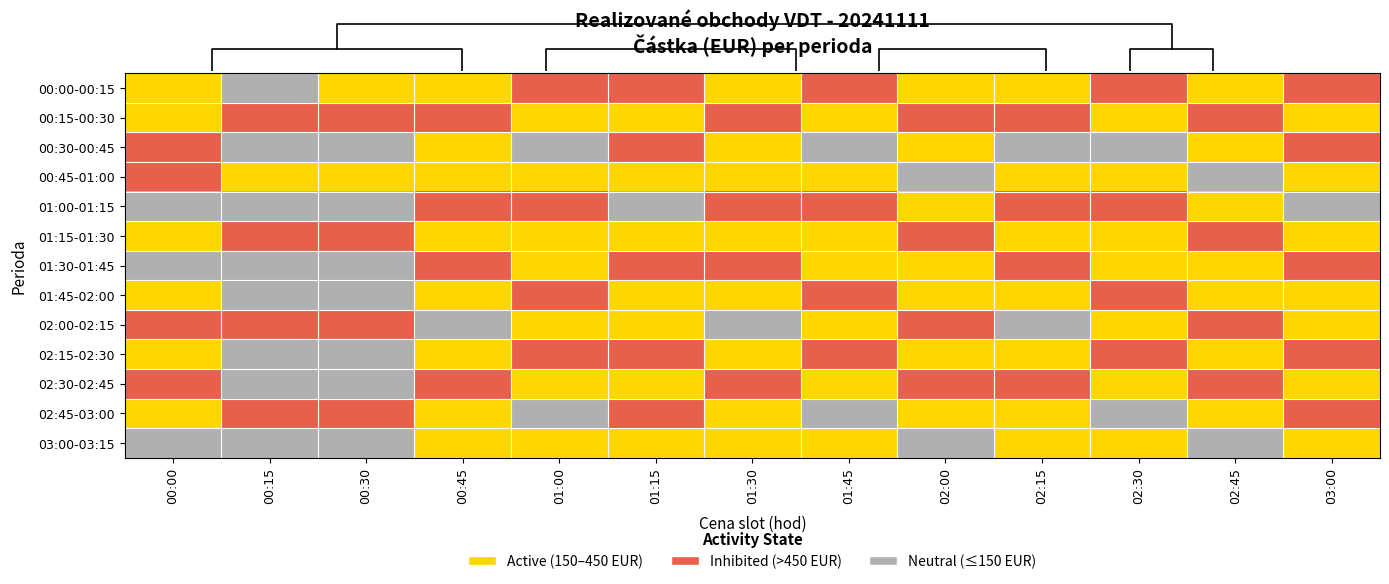

True or false: 00:45-01:00 has a value of 1 at 01:30.

True